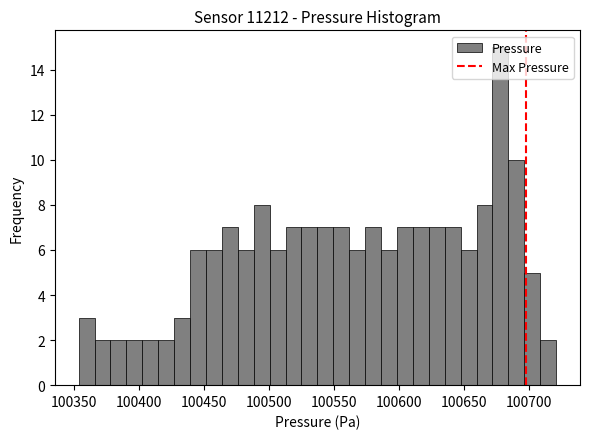

Around what value on the x-axis is the tallest bar? Give the approximate position of its centre, as read against the axis.

100680